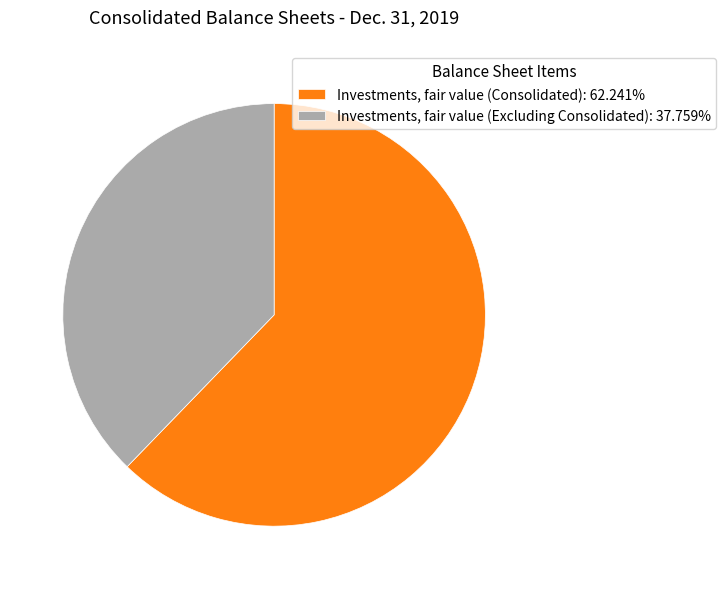

Count the number of slices in the pie.

2